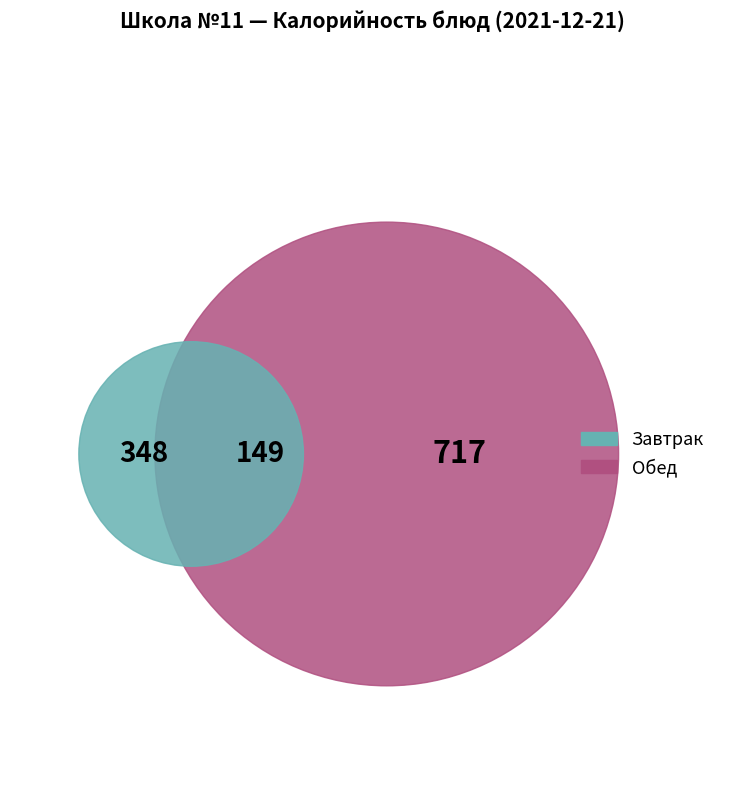

The Окский slice represents 13% of the pie. True or false?

False